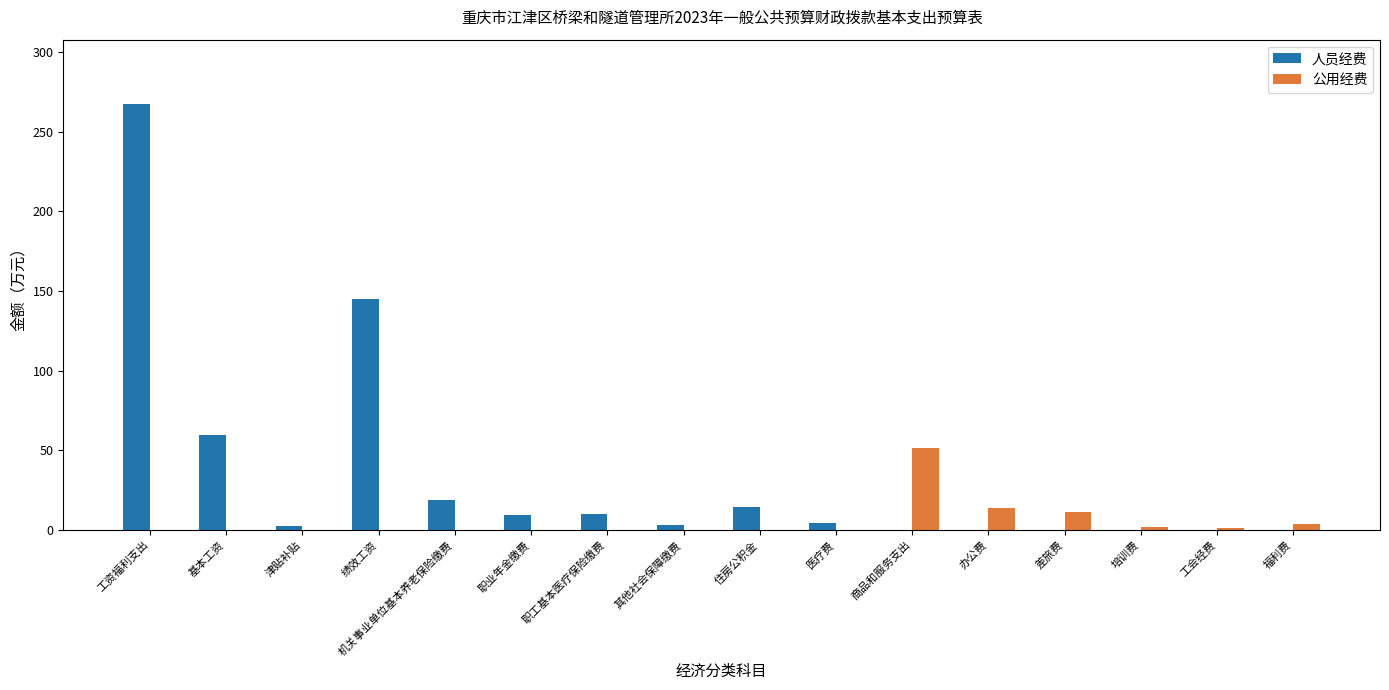

True or false: 公用经费 has a value of 0.0 at 机关事业单位基本养老保险缴费.

True